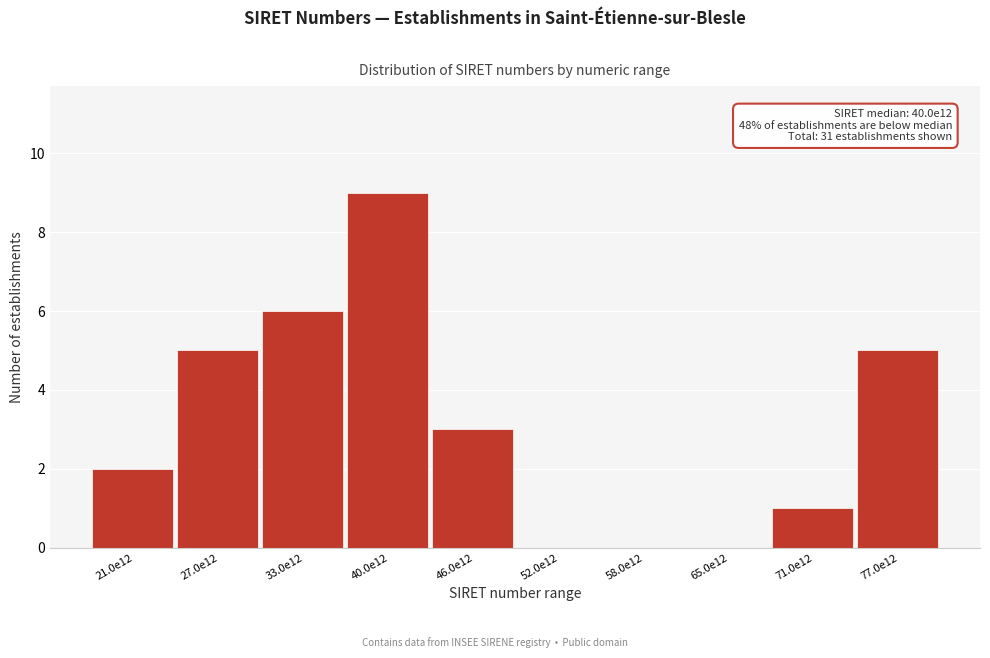

Reading left to right, list all the values displayed in this chart.

21.0e12=2	27.0e12=5	33.0e12=6	40.0e12=9	46.0e12=3	52.0e12=0	58.0e12=0	65.0e12=0	71.0e12=1	77.0e12=5